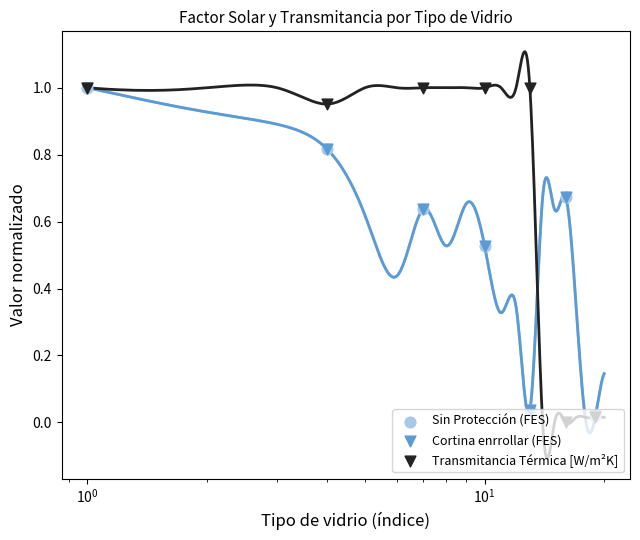

Which series has the largest Y range (max minus min)?

Transmitancia Térmica [W/m²K]